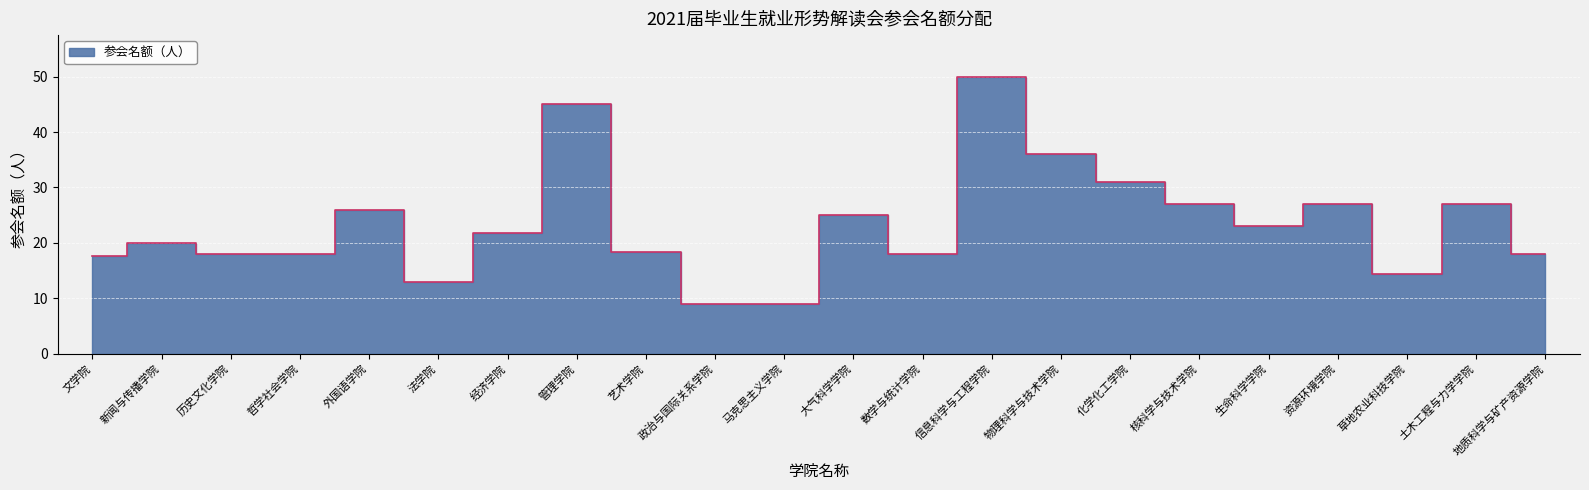

At which label does the data first exceed 21?

外国语学院